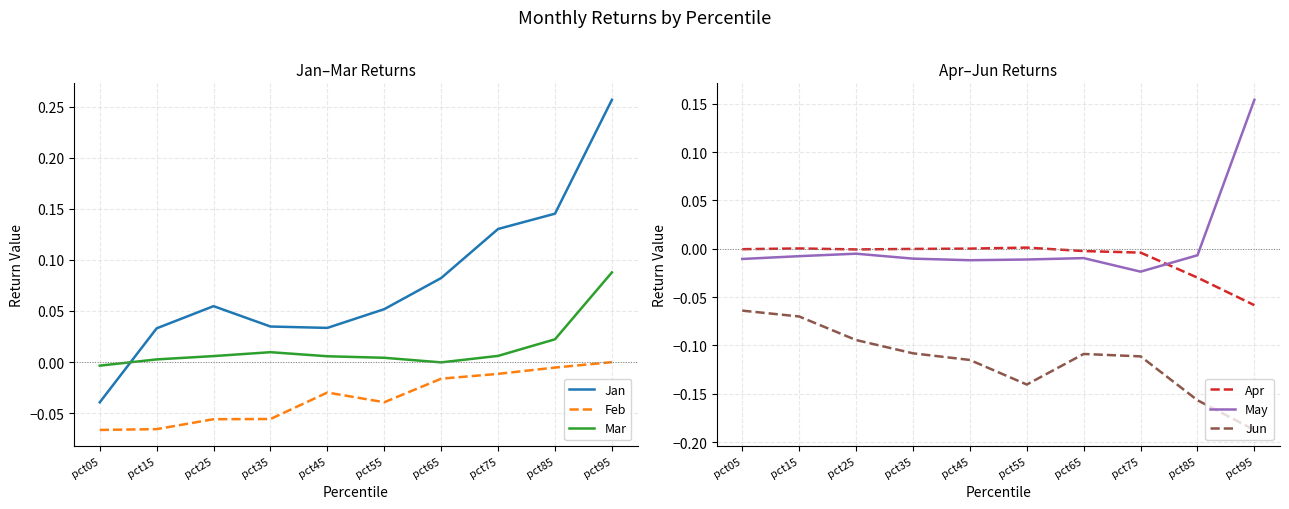

Read the Jan value at pct25.

0.1